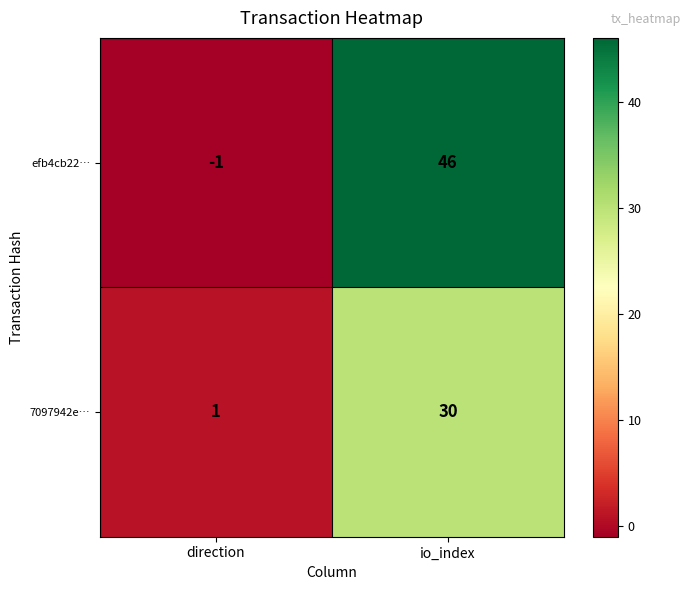

Rank the series by their average value, from lowest to highest.

7097942e…, efb4cb22…